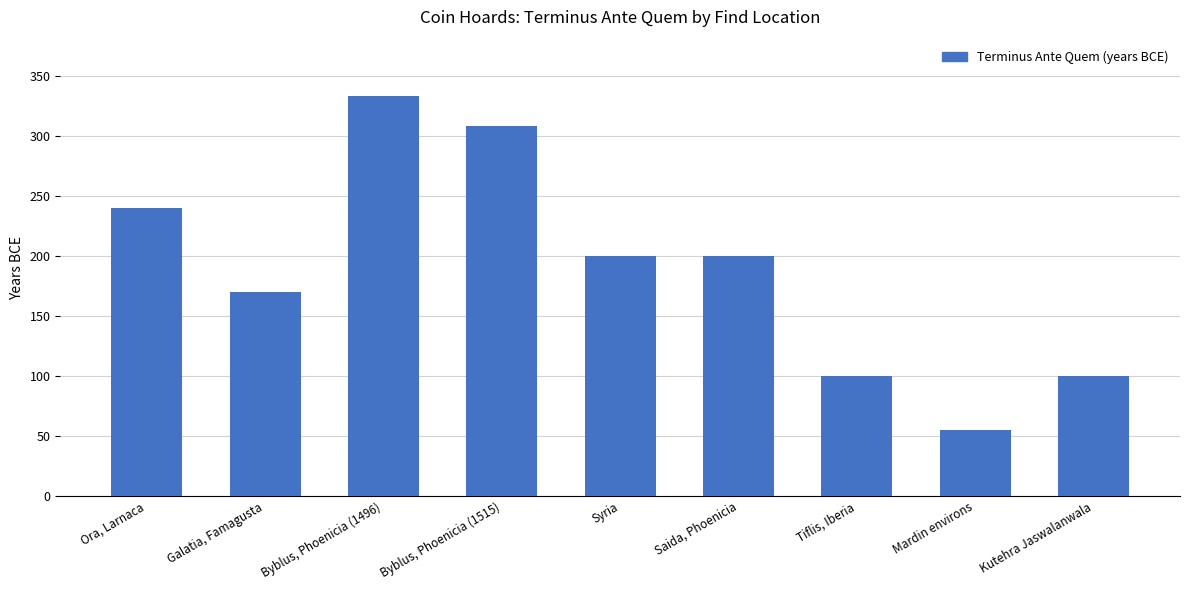

What is the ratio of the value at Tiflis, Iberia to the value at Ora, Larnaca?

0.4